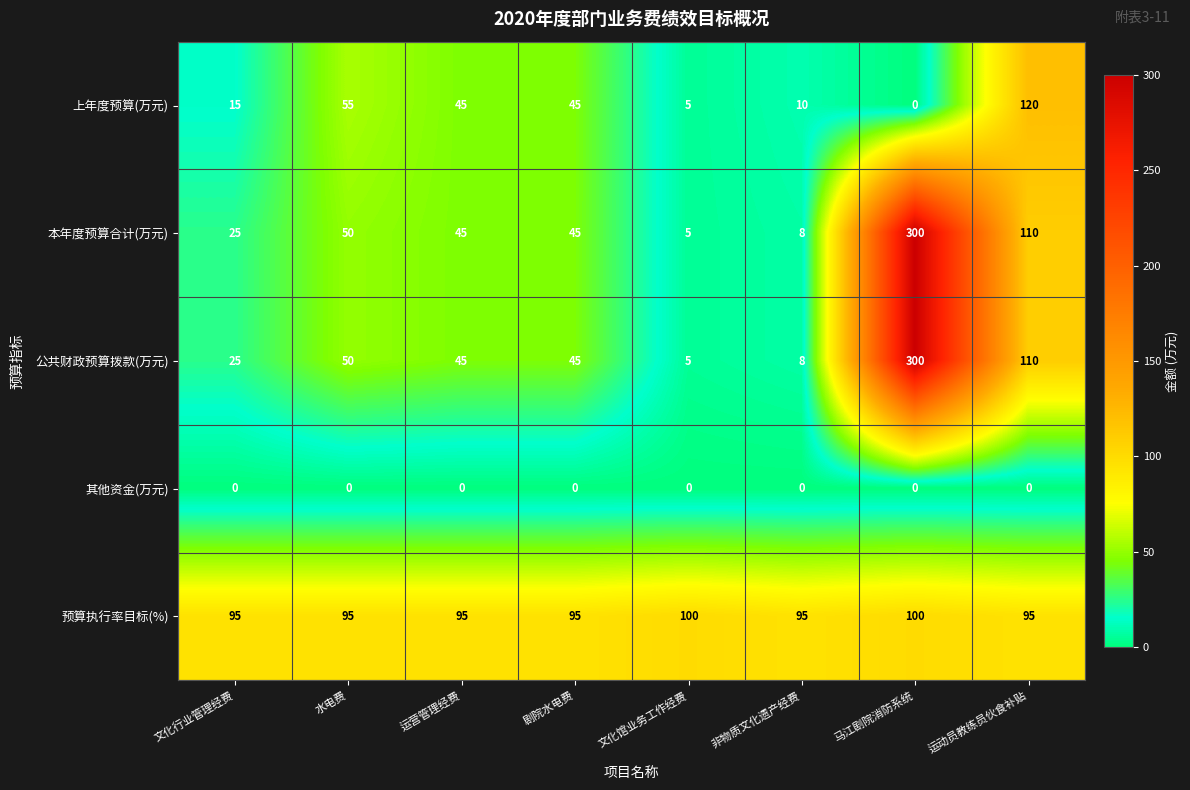

At how many categories does at least one series exceed 293?

1